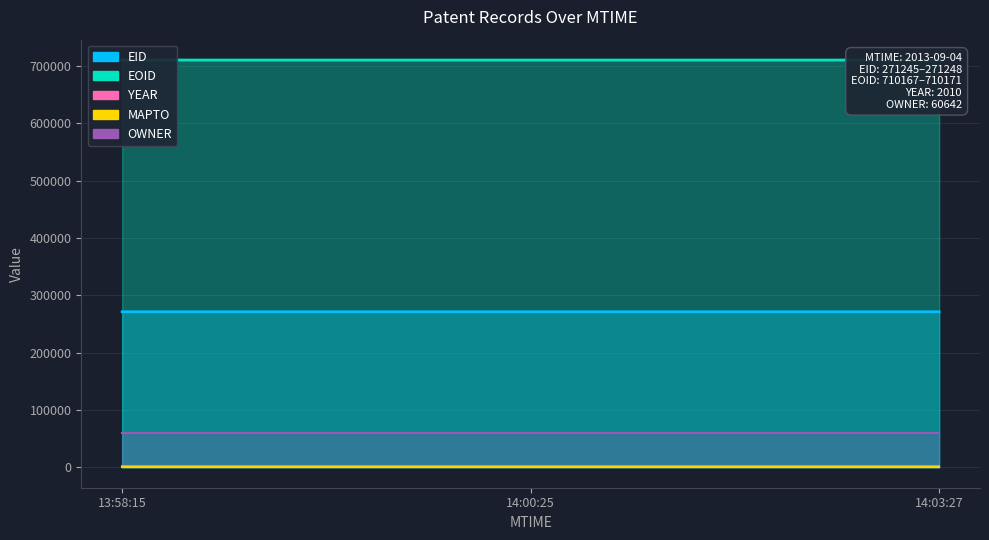

The value of EOID at 2013-09-04T13:58:15 is 710167. True or false?

True